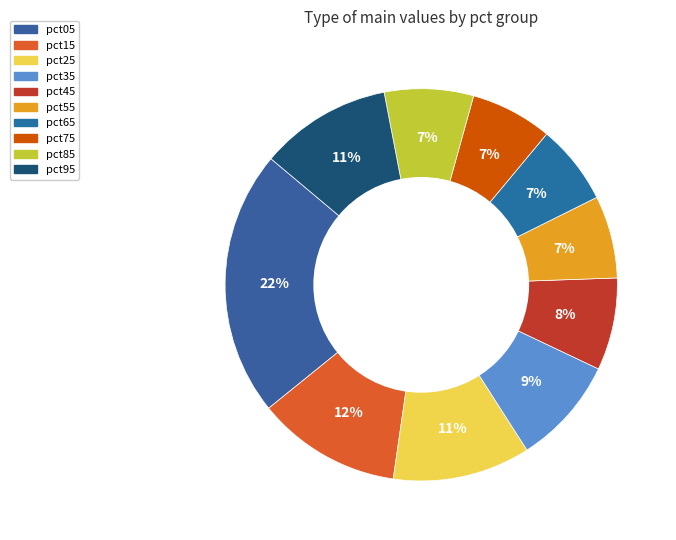

Rank the categories by value from highest to lowest.

pct05, pct15, pct25, pct95, pct35, pct45, pct85, pct55, pct75, pct65